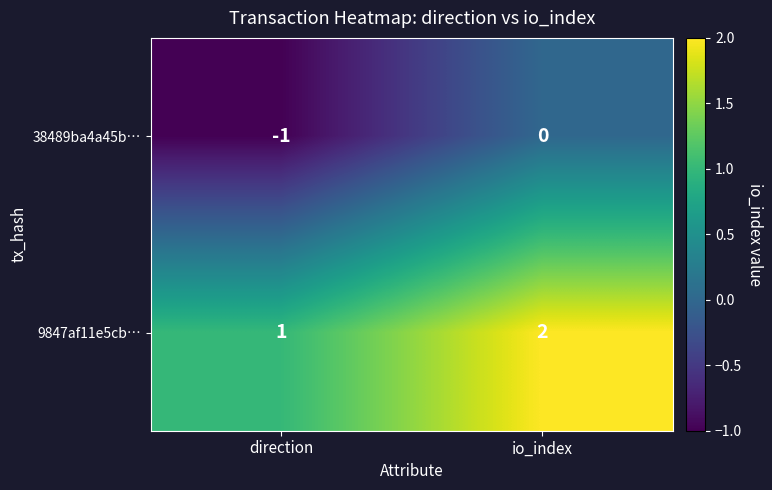

At how many categories does at least one series exceed 0?

2